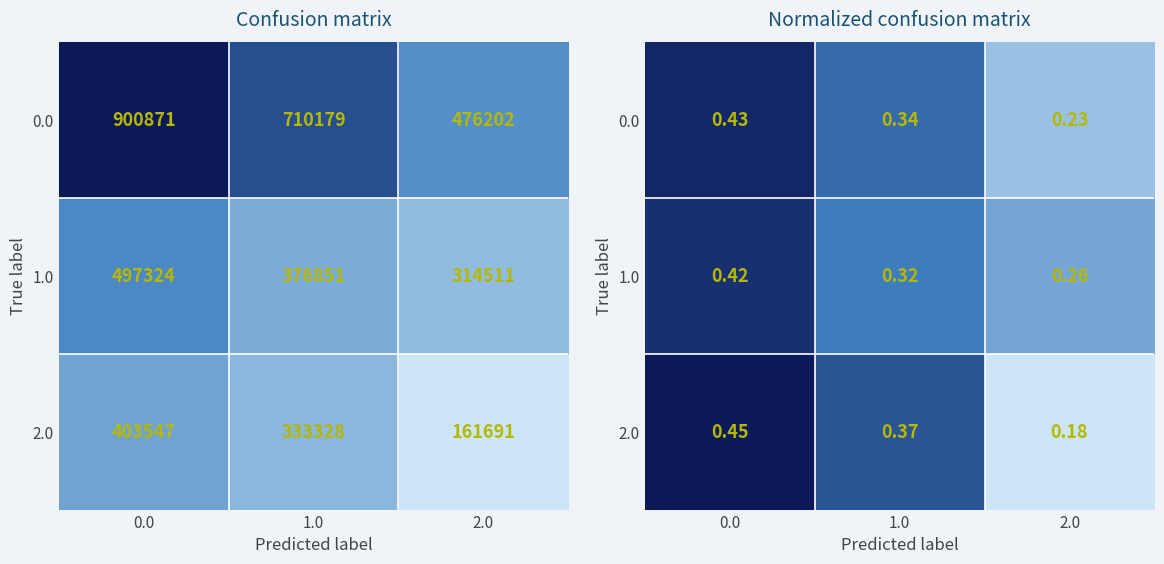

Which label corresponds to the smallest value in the chart?

2.0